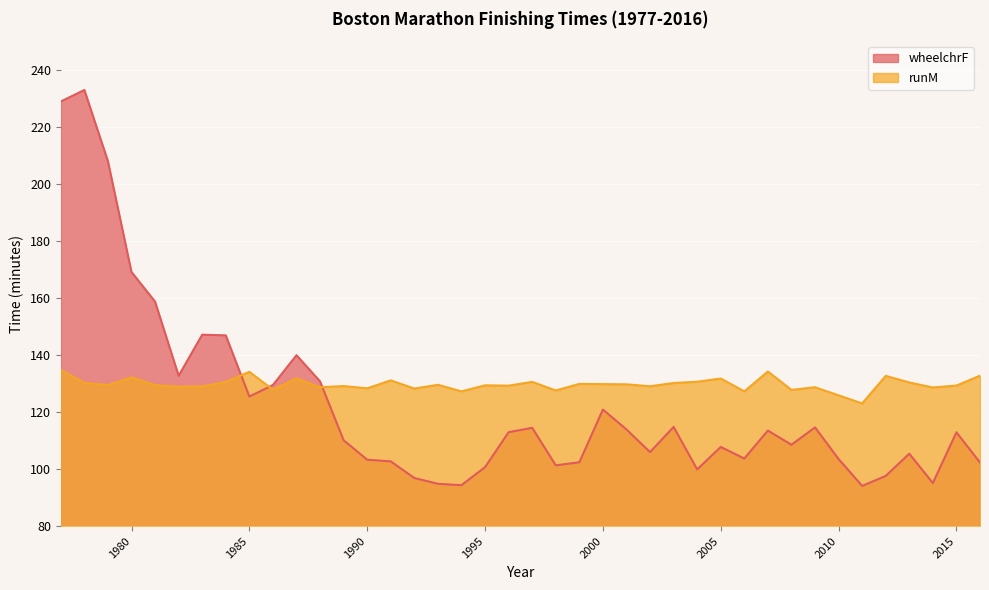

How many distinct data groups are displayed?

2